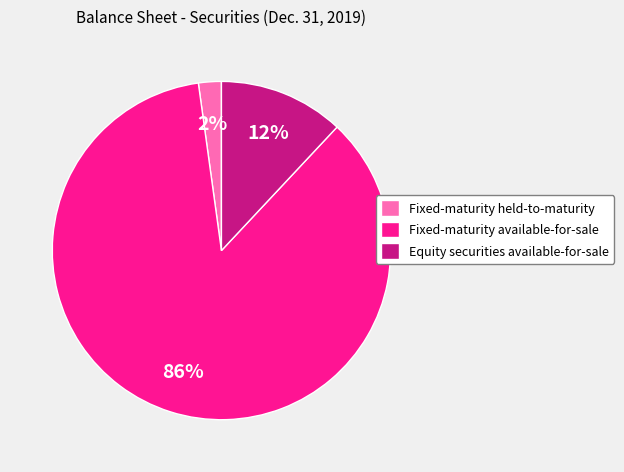

The Equity securities available-for-sale slice represents 4% of the pie. True or false?

False